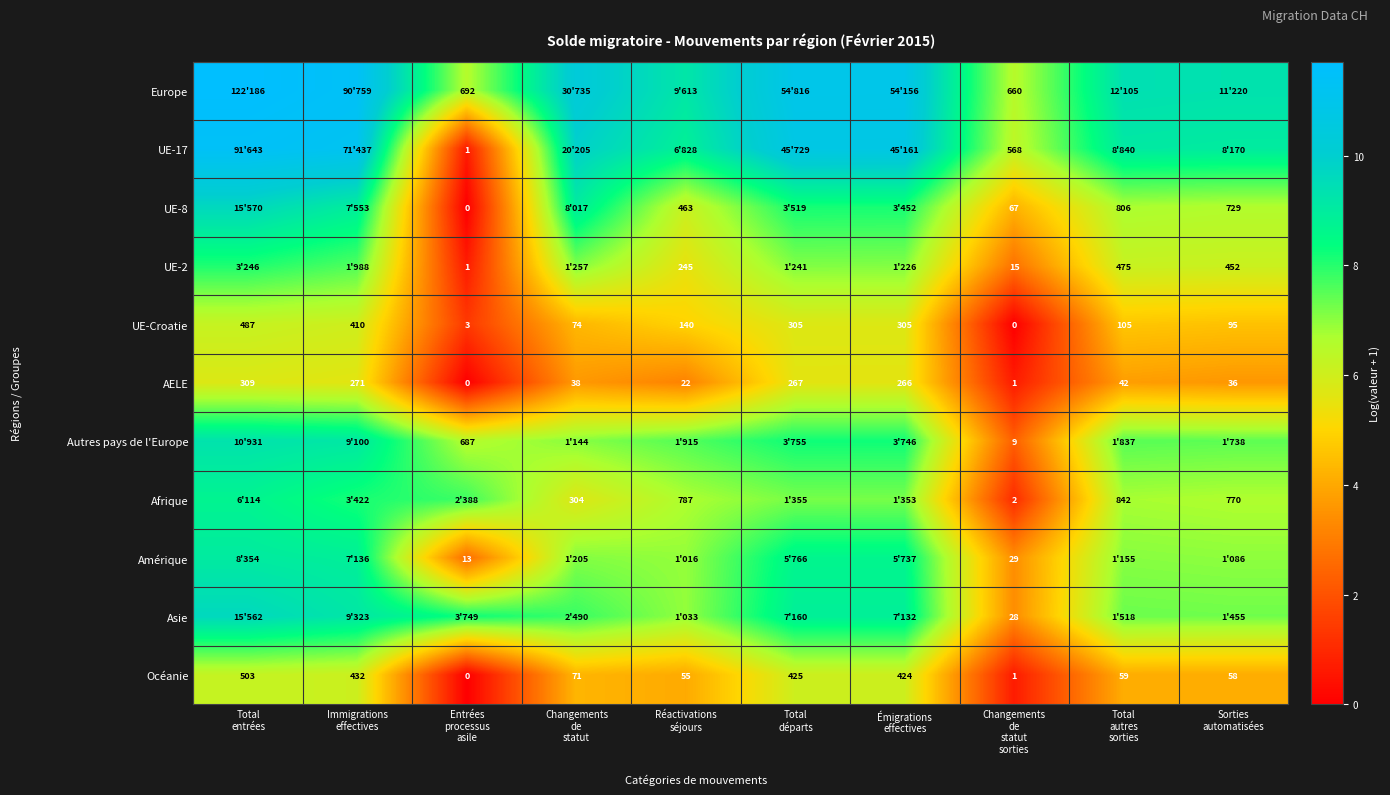

How many distinct data groups are displayed?

11